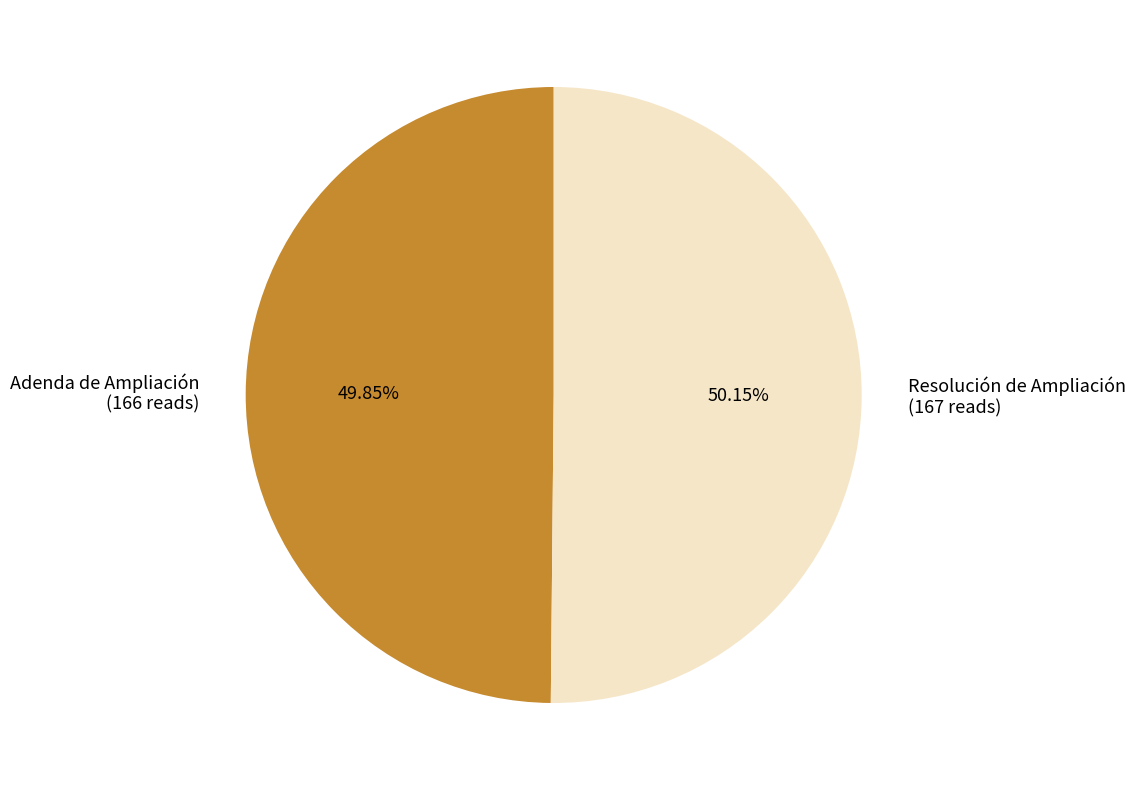

How many segments does this pie chart have?

2